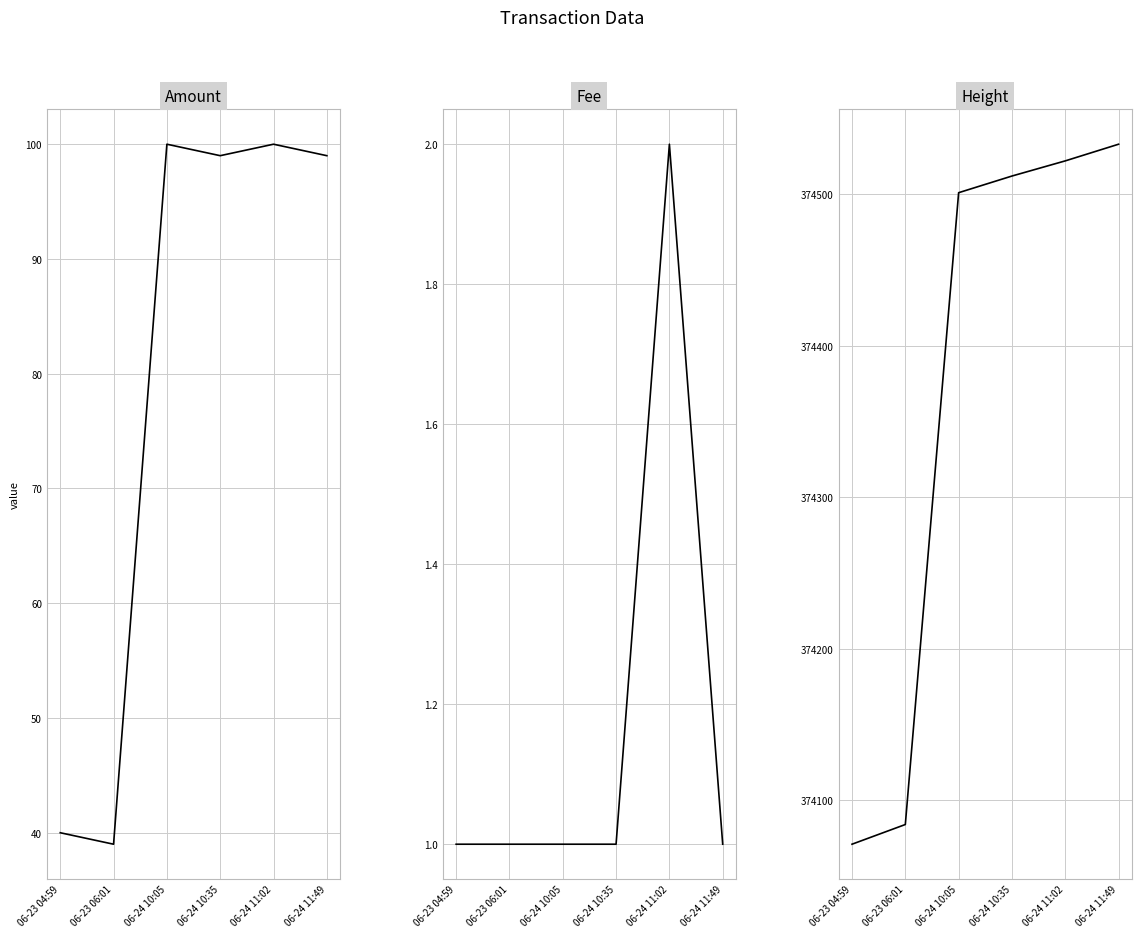

In Amount, how many points are lower than both neighbors (excluding endpoints)?

2